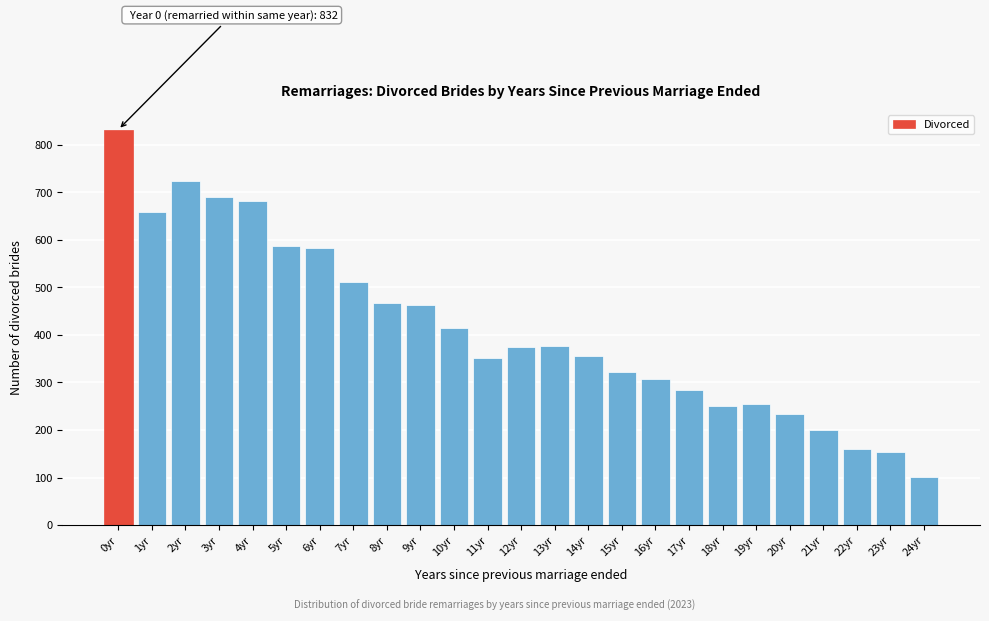

At which category does the chart reach its peak across all series?

0yr